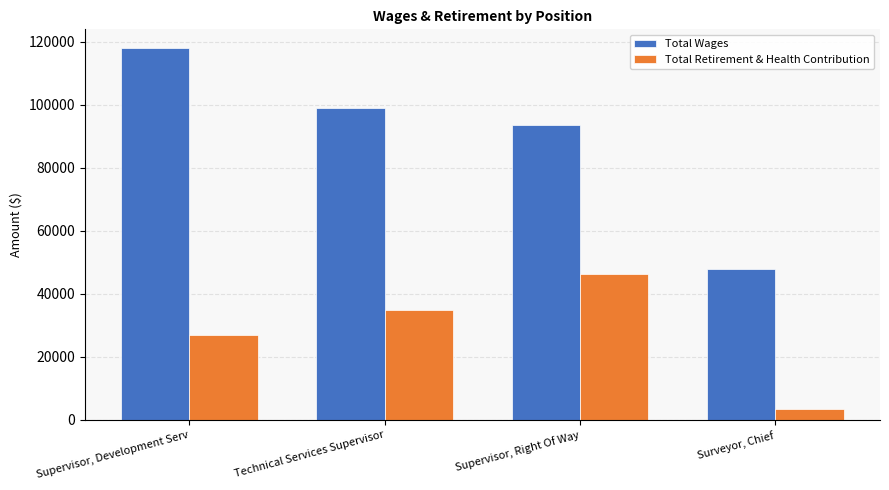

Which series has the widest spread of values?

Total Wages